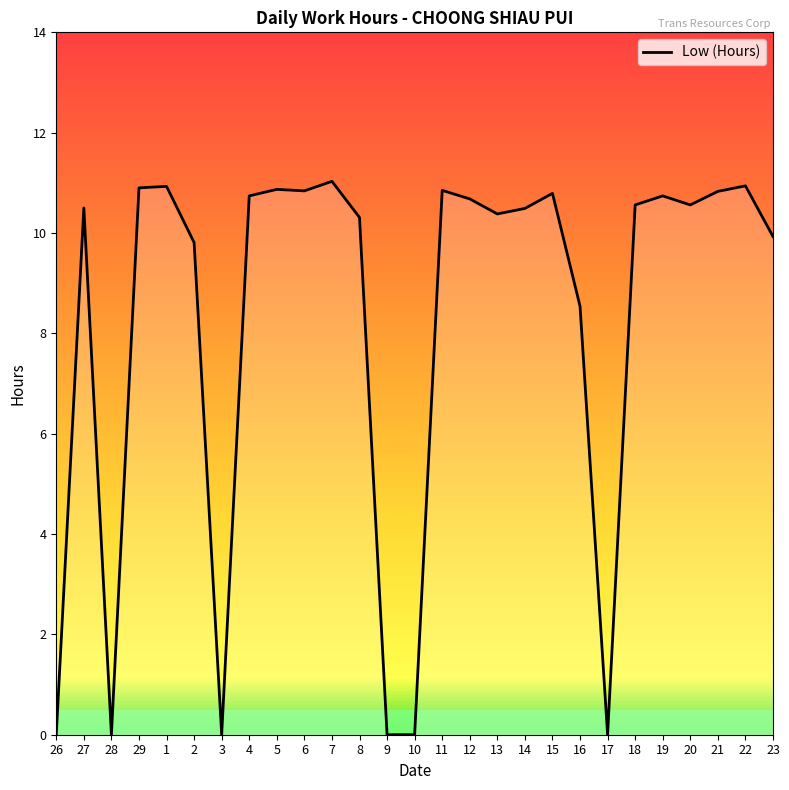

Where is the first local maximum?

27